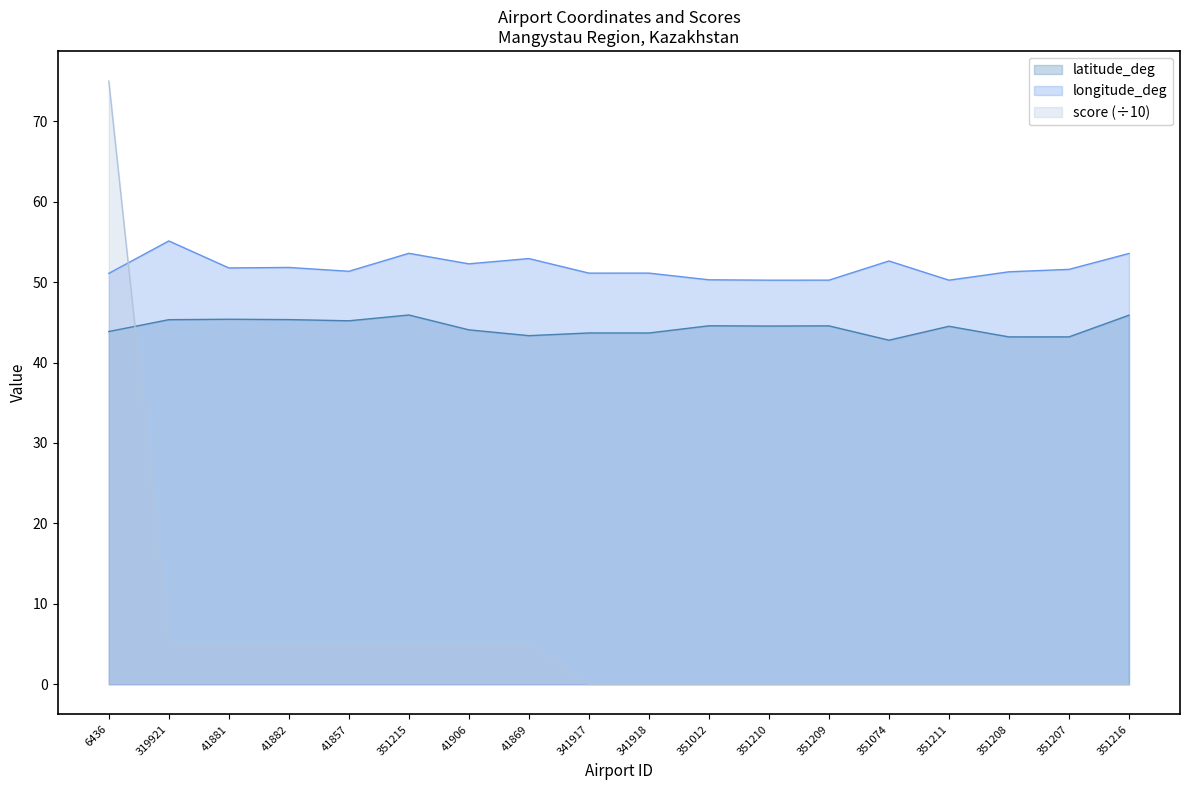

What is the difference between the second highest and minimum values in the latitude_deg series?

3.1